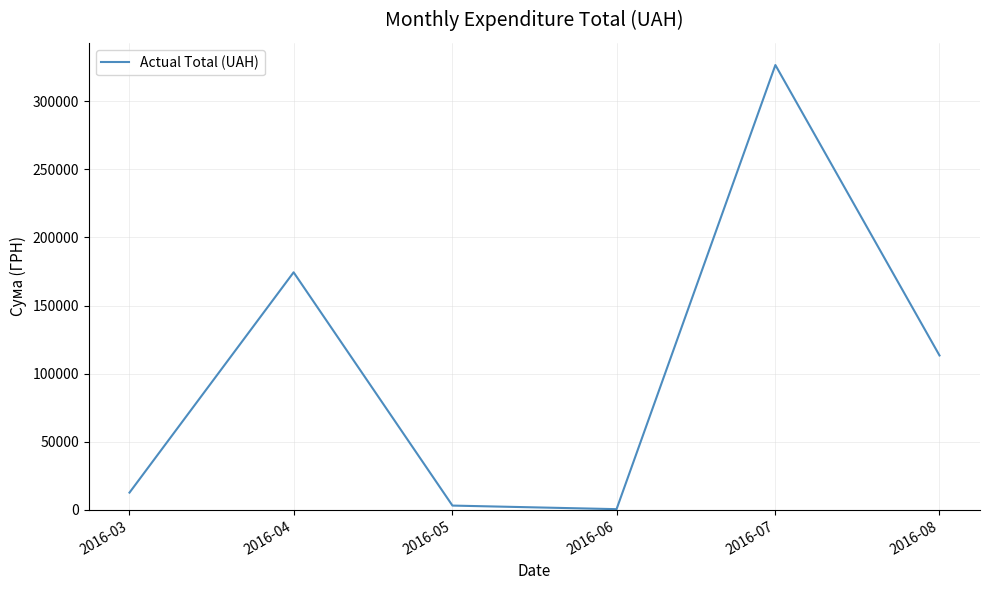

Where is the data nearest to the value 163586?

2016-04